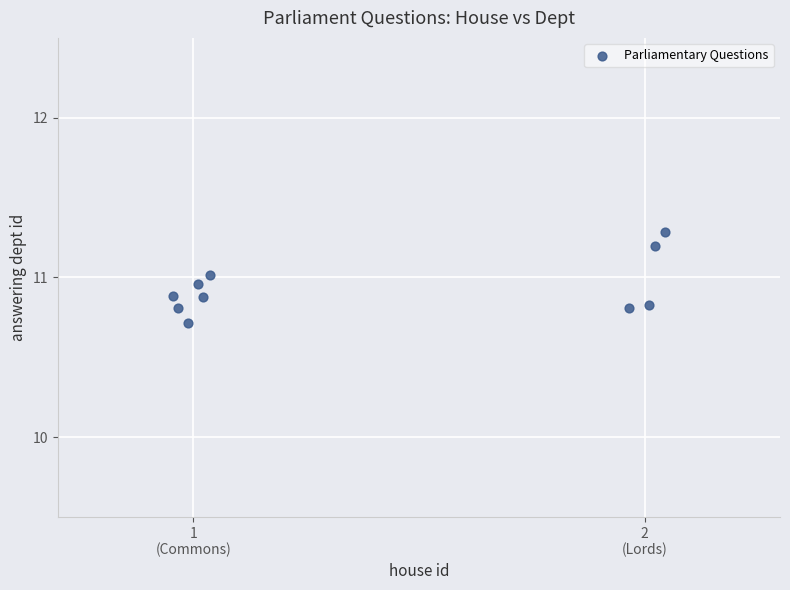

What is the average Y value?

10.9